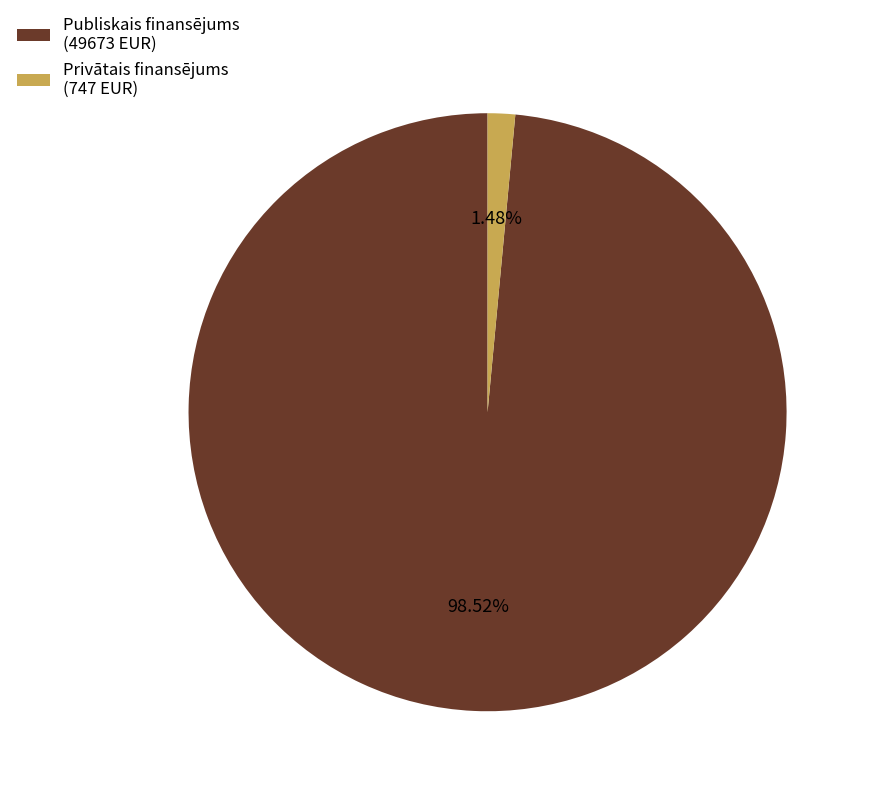

Which category has the biggest portion of the pie?

Publiskais finansējums